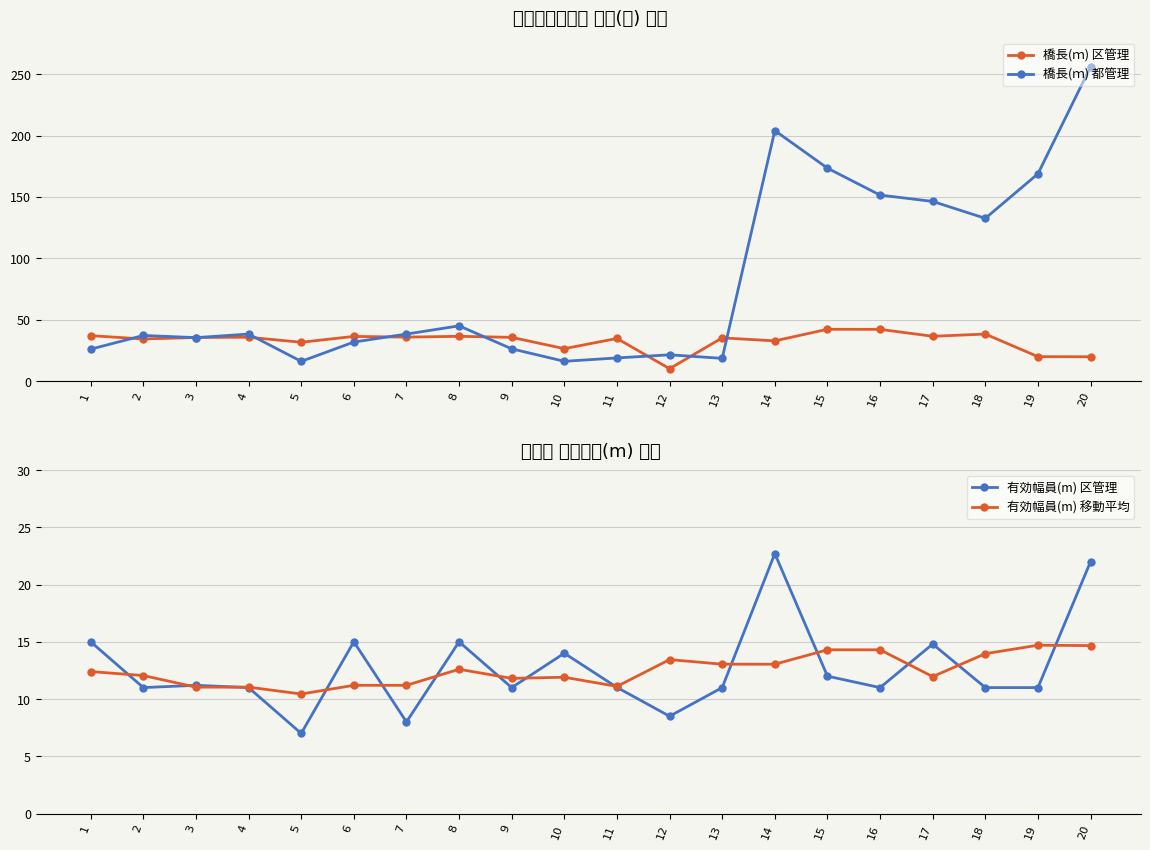

Which series ends up on top after the final intersection of 有効幅員(m) 移動平均 and 有効幅員(m) 区管理?

有効幅員(m) 区管理